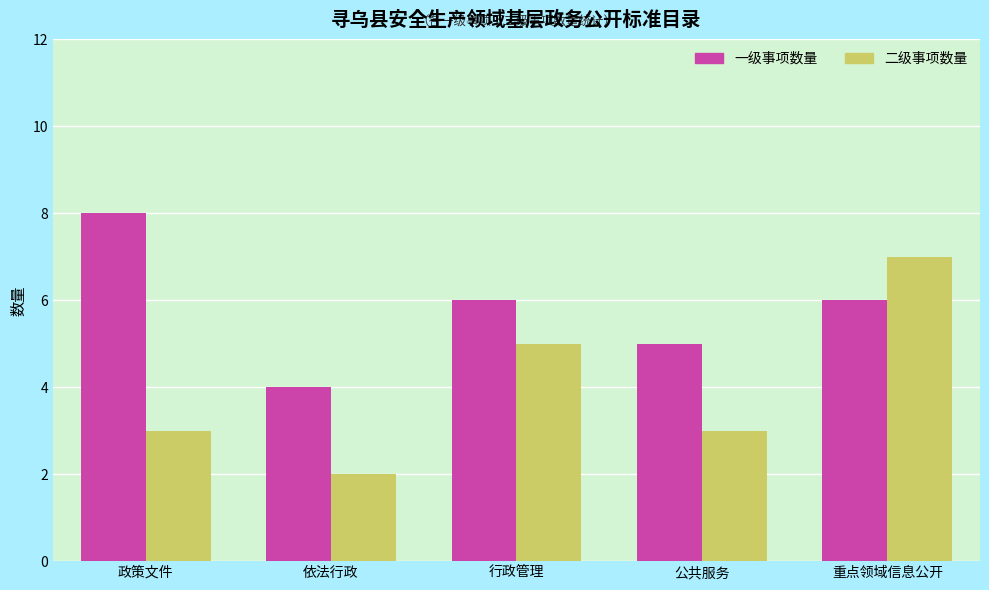

List the series in order of their peak value, highest first.

一级事项数量, 二级事项数量